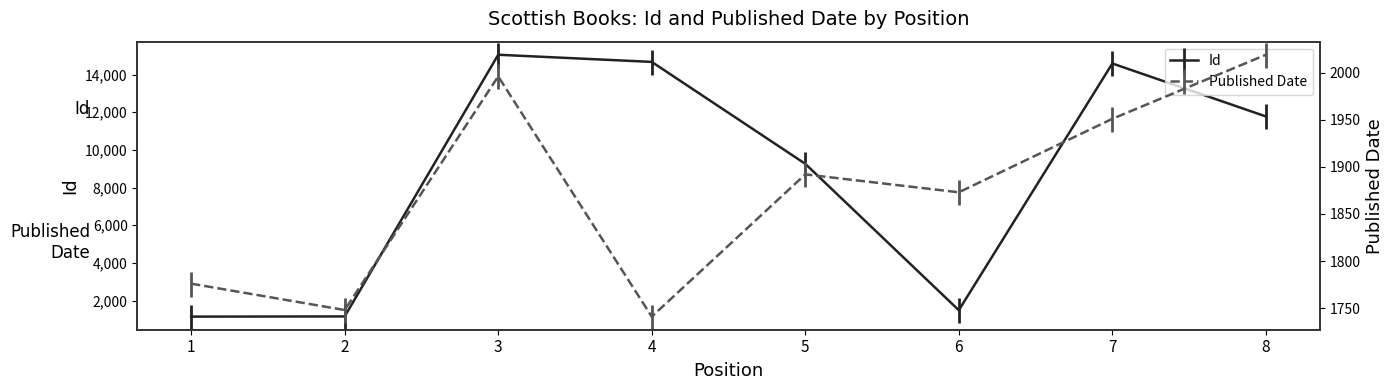

What is the sum of all Published Date values?

14996